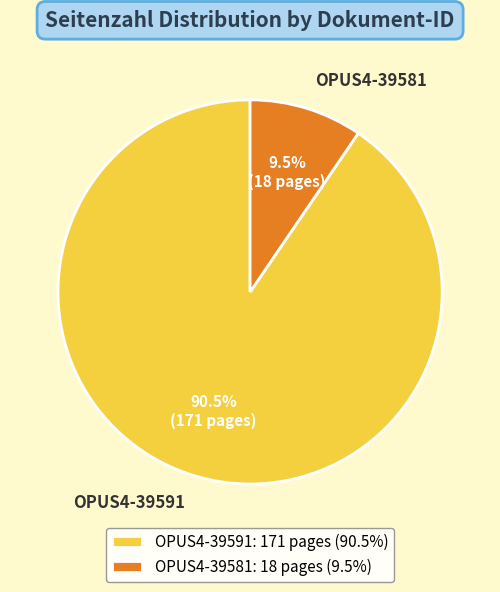

Rank the categories by value from highest to lowest.

OPUS4-39591, OPUS4-39581